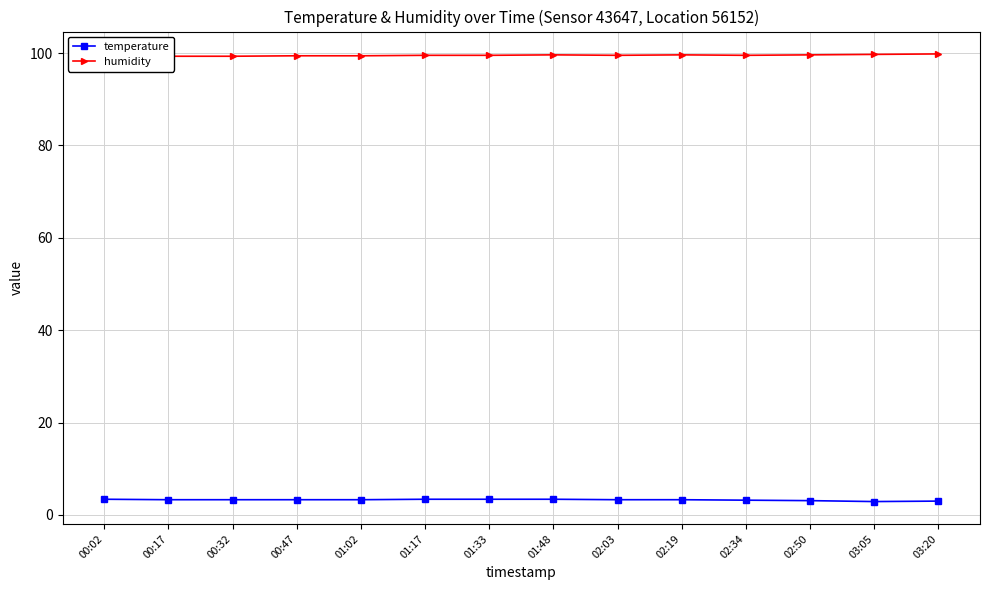

True or false: humidity and temperature cross at least once.

False